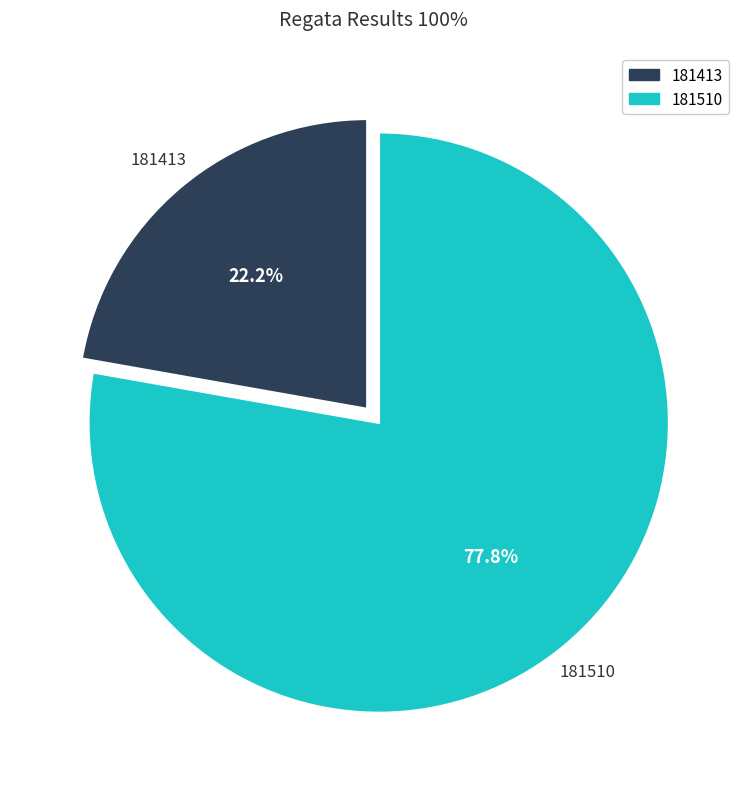

Is the sum of 181413 and 181510 greater than half?

Yes